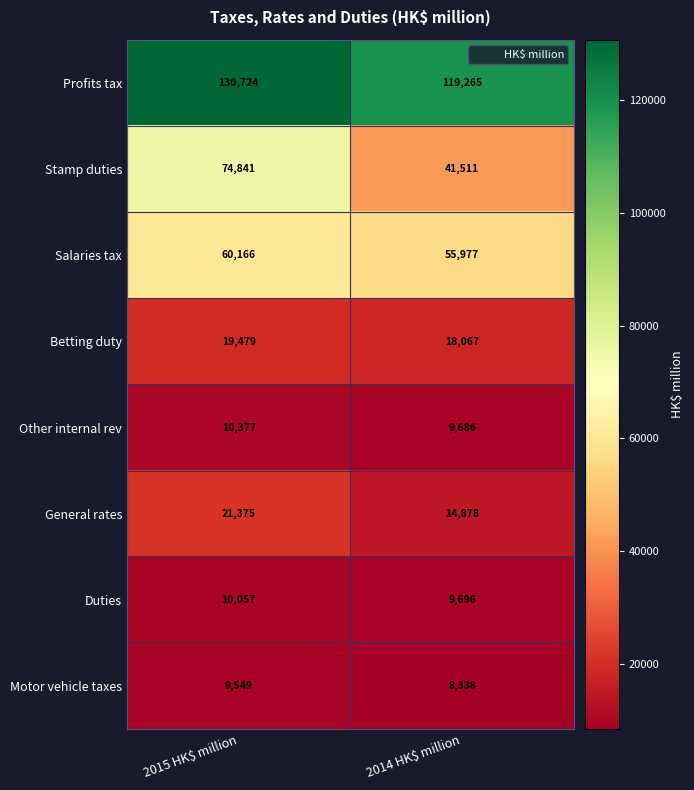

What is the sum of all Stamp duties values?

116352